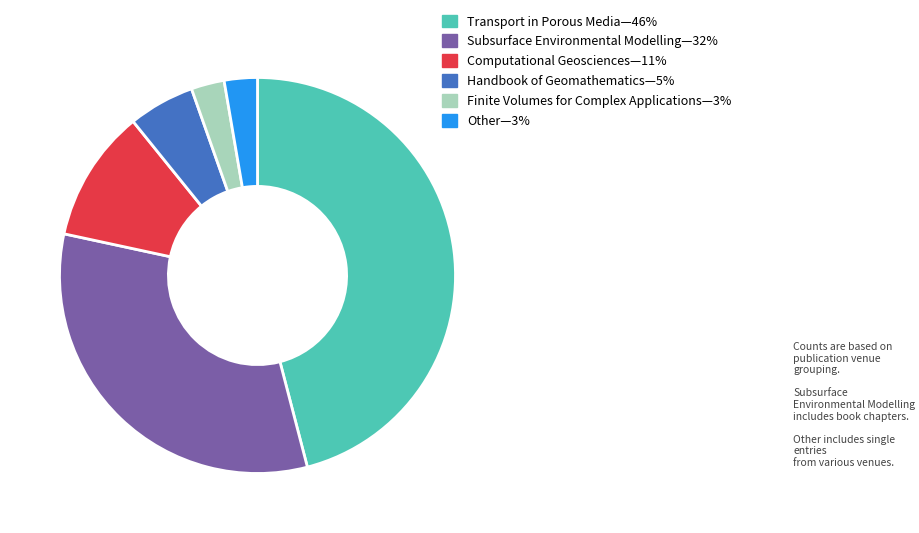

Does any single category account for the majority?

No